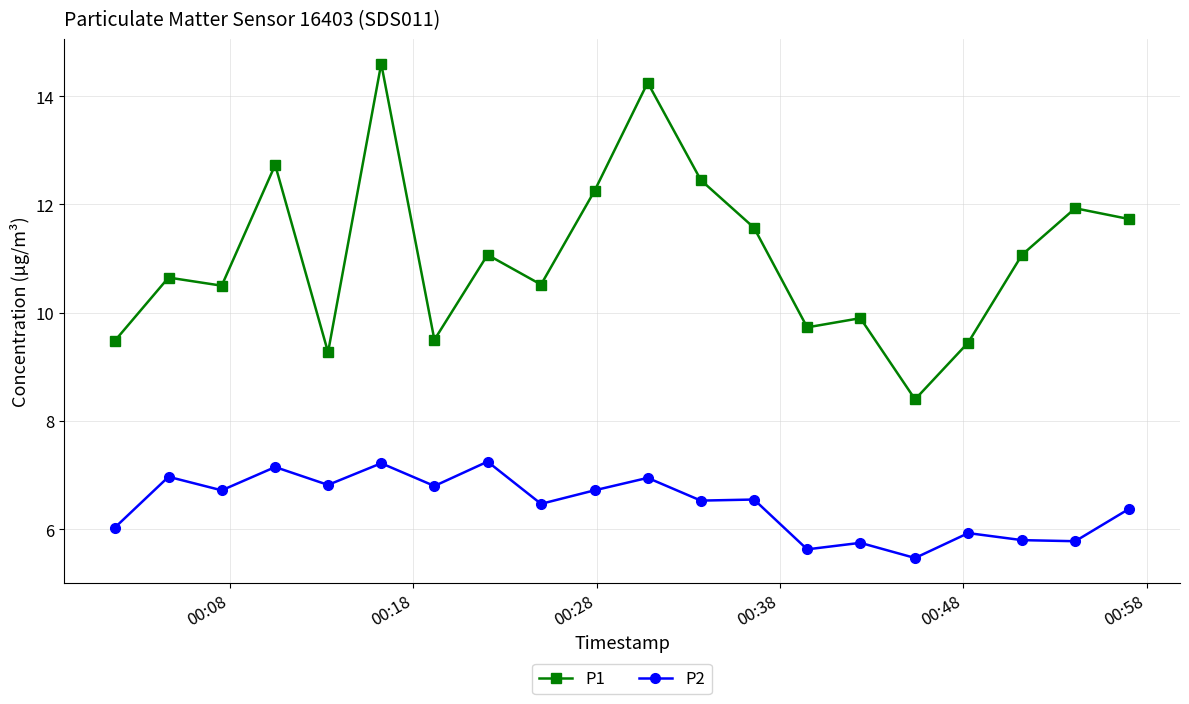

True or false: P1 and P2 cross at least once.

False